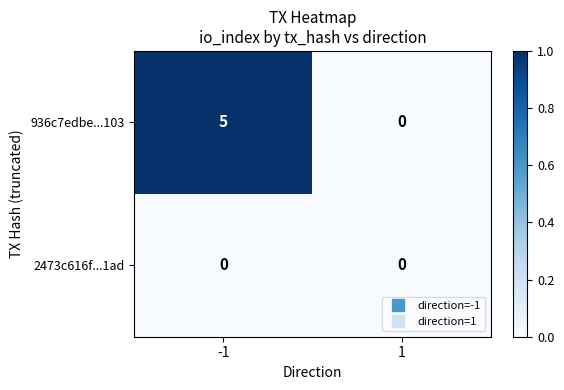

Which series has the largest total across all categories?

936c7edbe...103